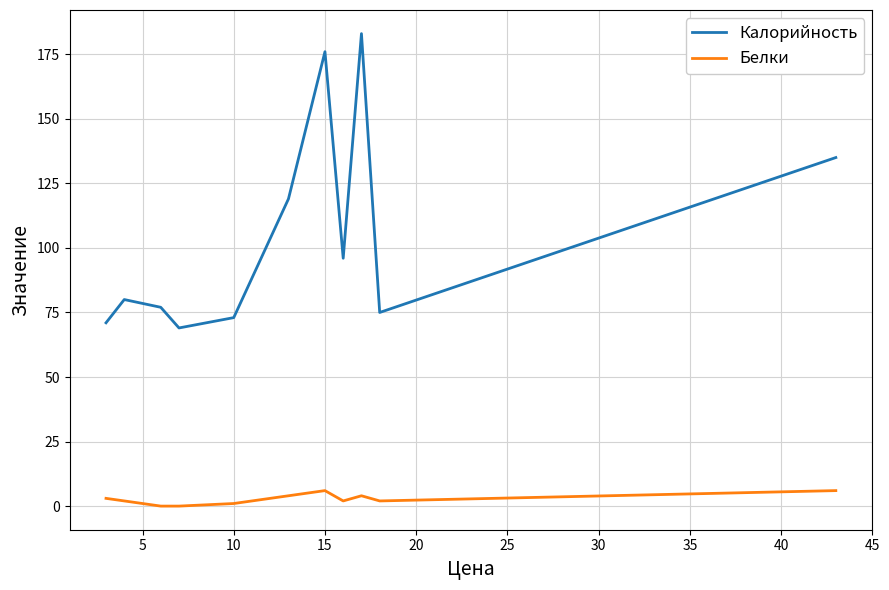

Rank the series by their average value, from lowest to highest.

Белки, Калорийность